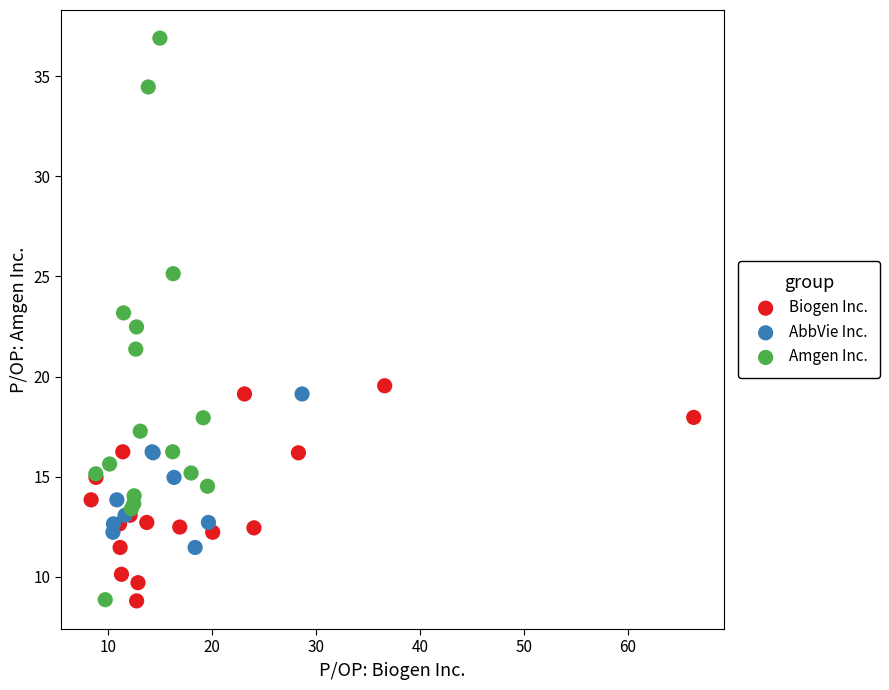

Which series has the widest spread of Y values?

Amgen Inc.